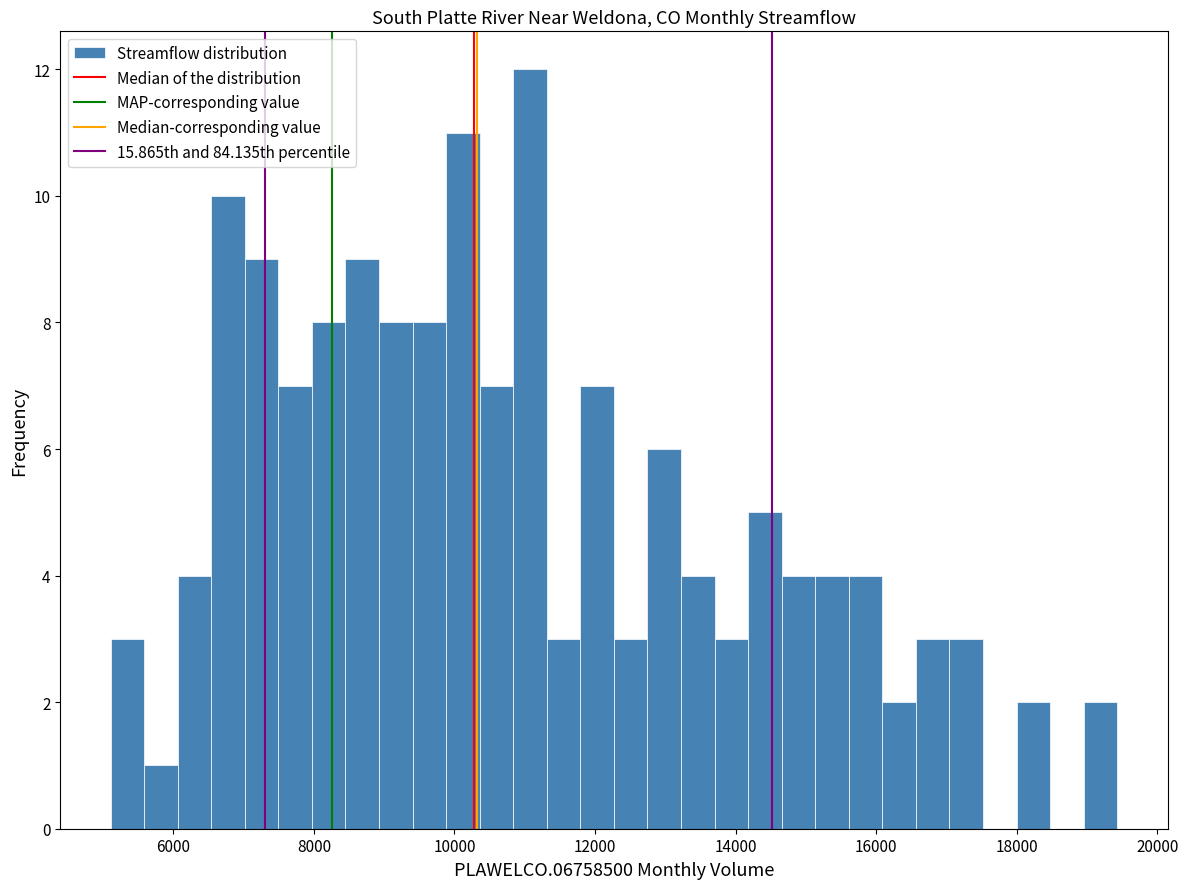

Read against the x-axis, roughly where is the centre of the tallest bar?

11000